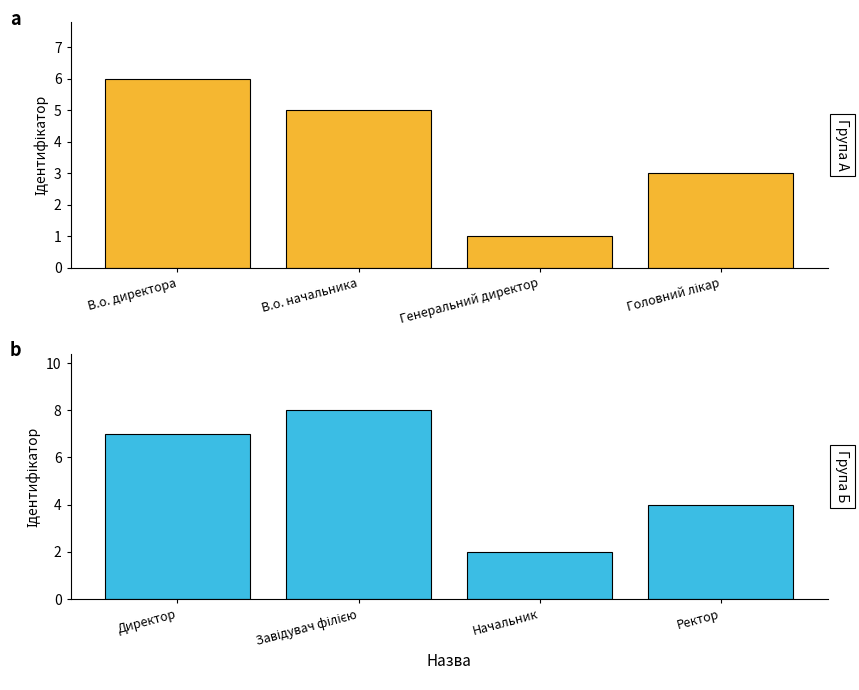

Count the number of categories in the chart.

4